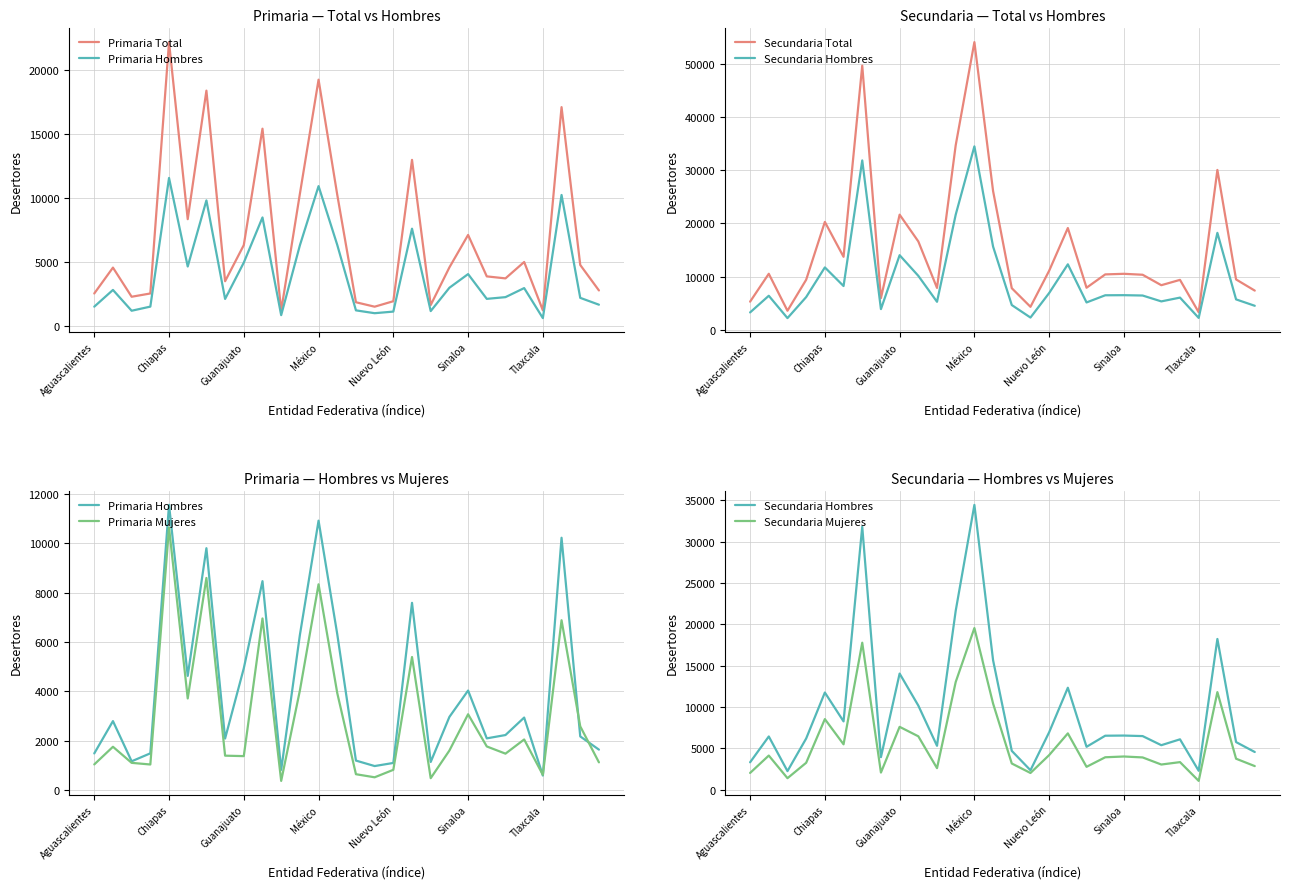

How many lines are shown in the chart?

6